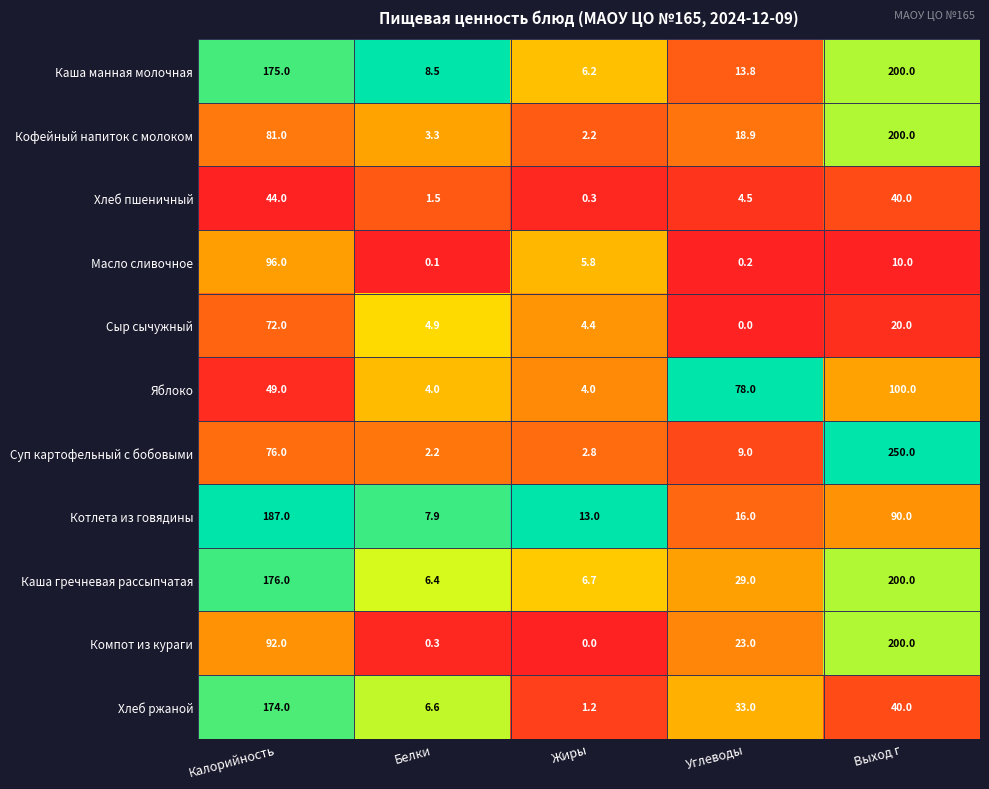

What is the spread (max minus min) of values at Жиры?

13.0